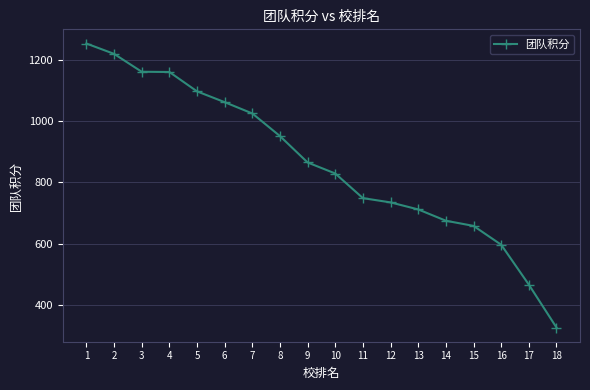

What is the ratio of the value at 12 to the value at 17?

1.6